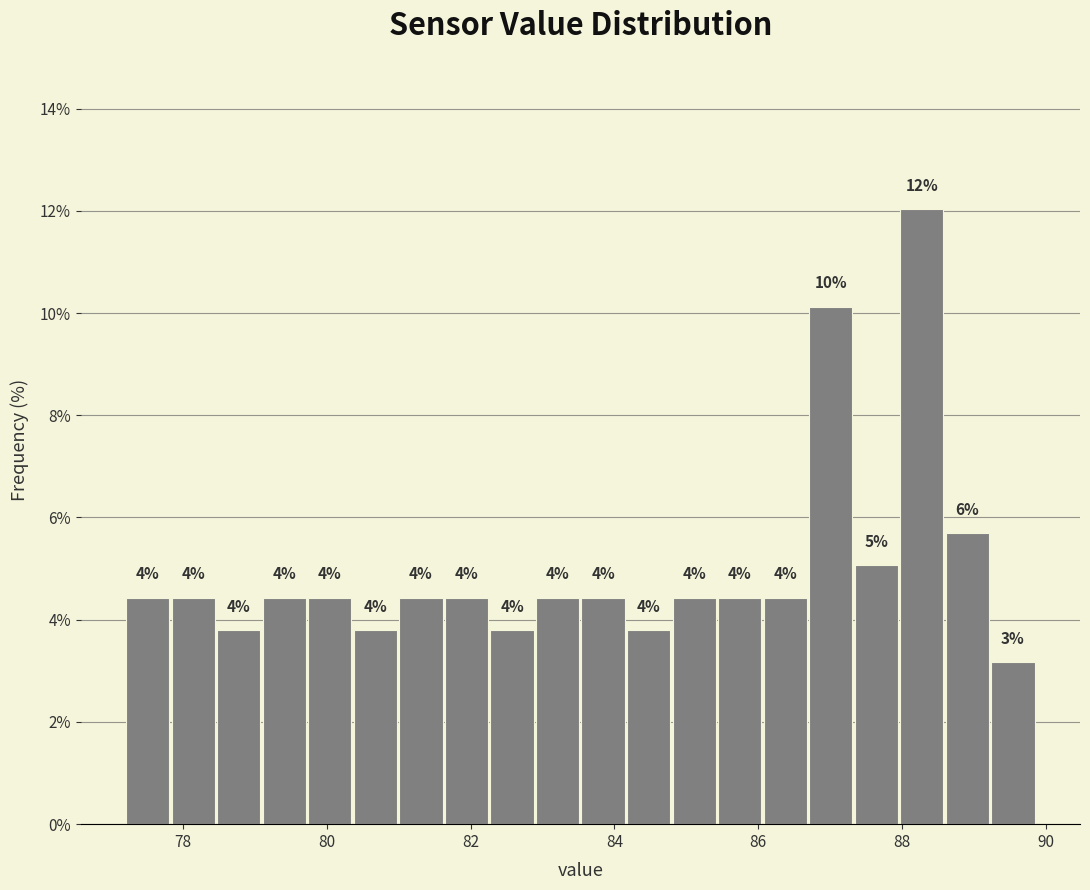

Around what value on the x-axis is the tallest bar? Give the approximate position of its centre, as read against the axis.

88.2